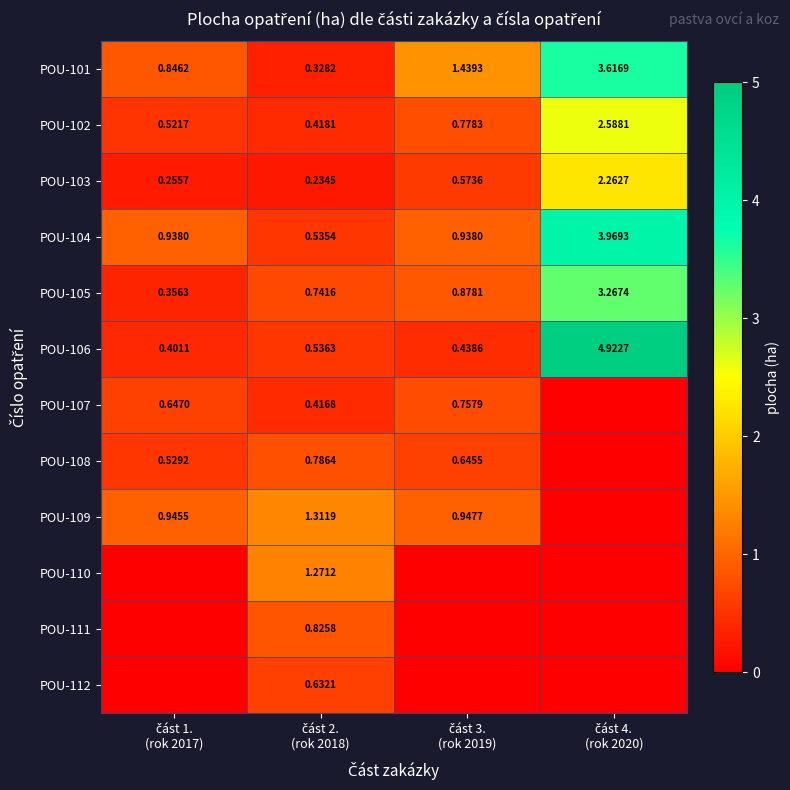

How many POU-110 values are between 0 and 1?

3